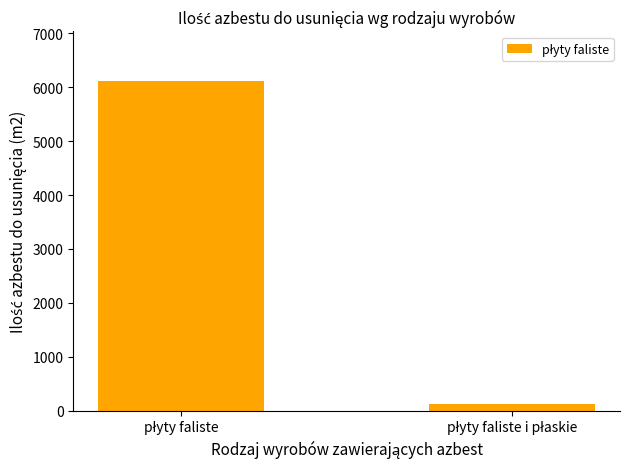

What is the average value?

3122